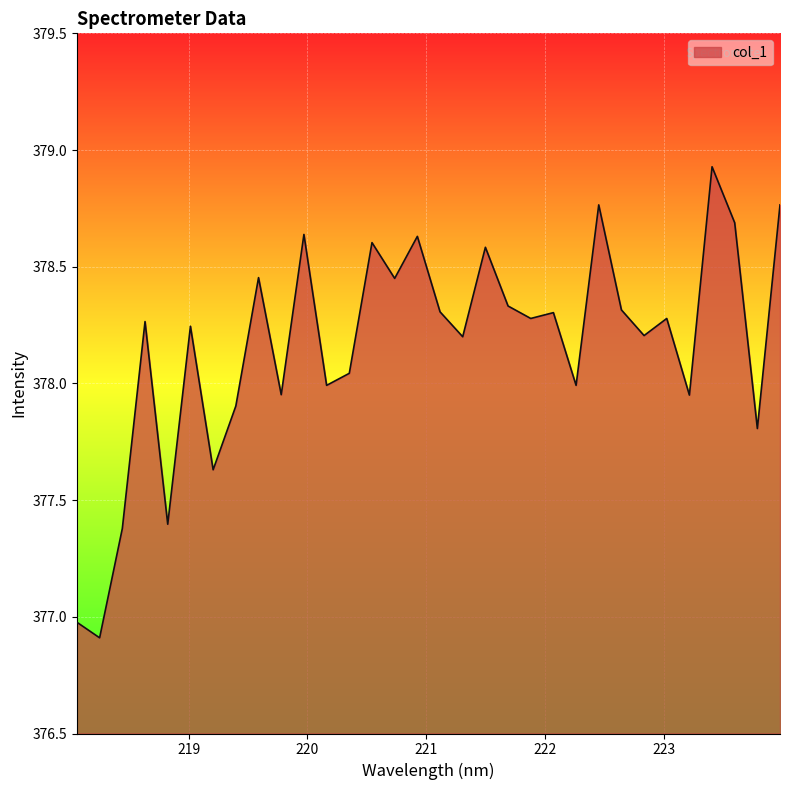

Count the number of categories in the chart.

32